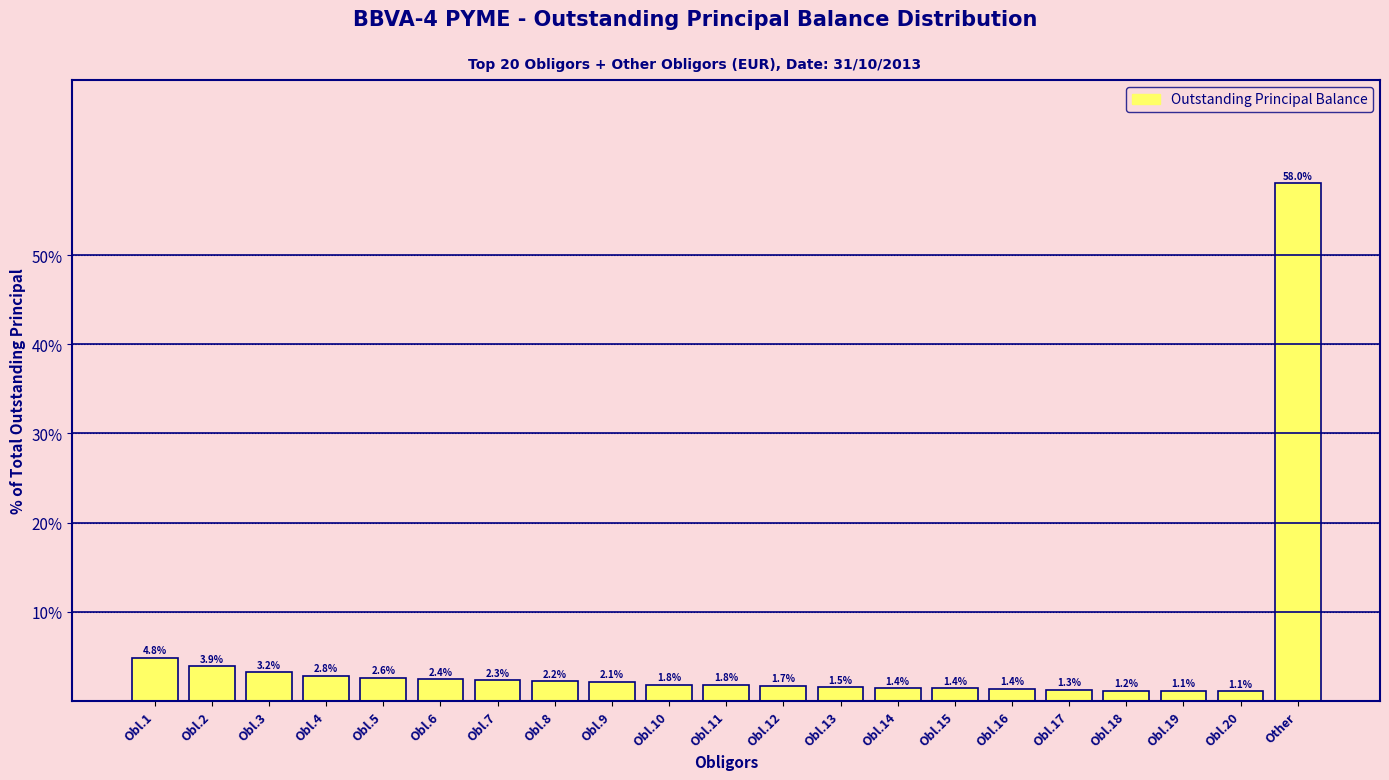

Reading right to left, list all the values displayed in this chart.

58.0	1.1	1.1	1.2	1.3	1.4	1.4	1.4	1.5	1.7	1.8	1.8	2.1	2.2	2.3	2.4	2.6	2.8	3.2	3.9	4.8